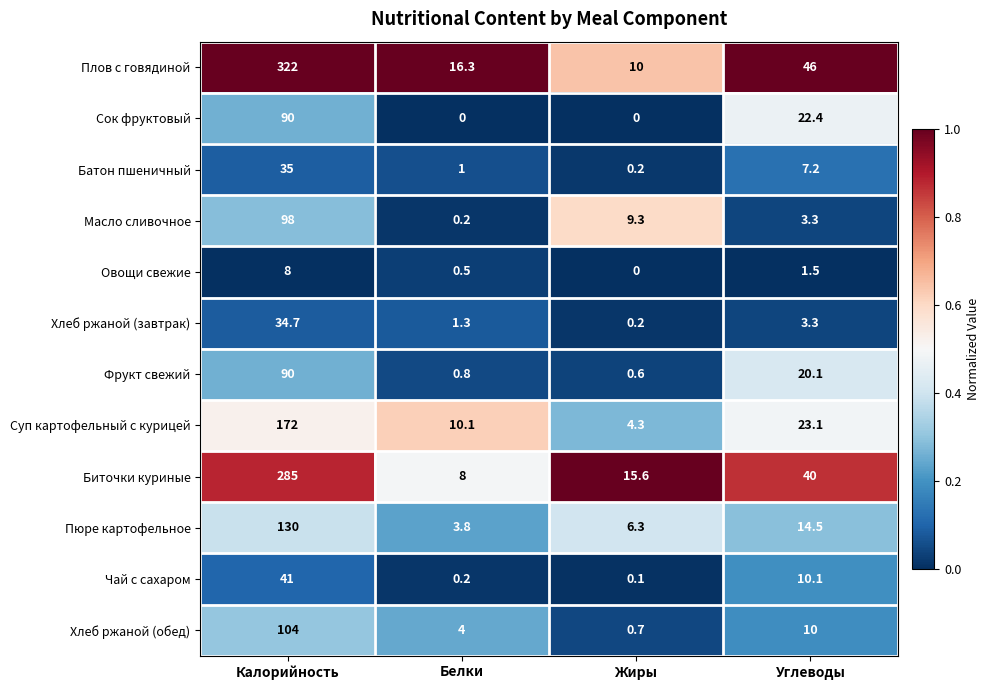

Between Калорийность and Углеводы, which series saw the biggest shift?

Плов с говядиной